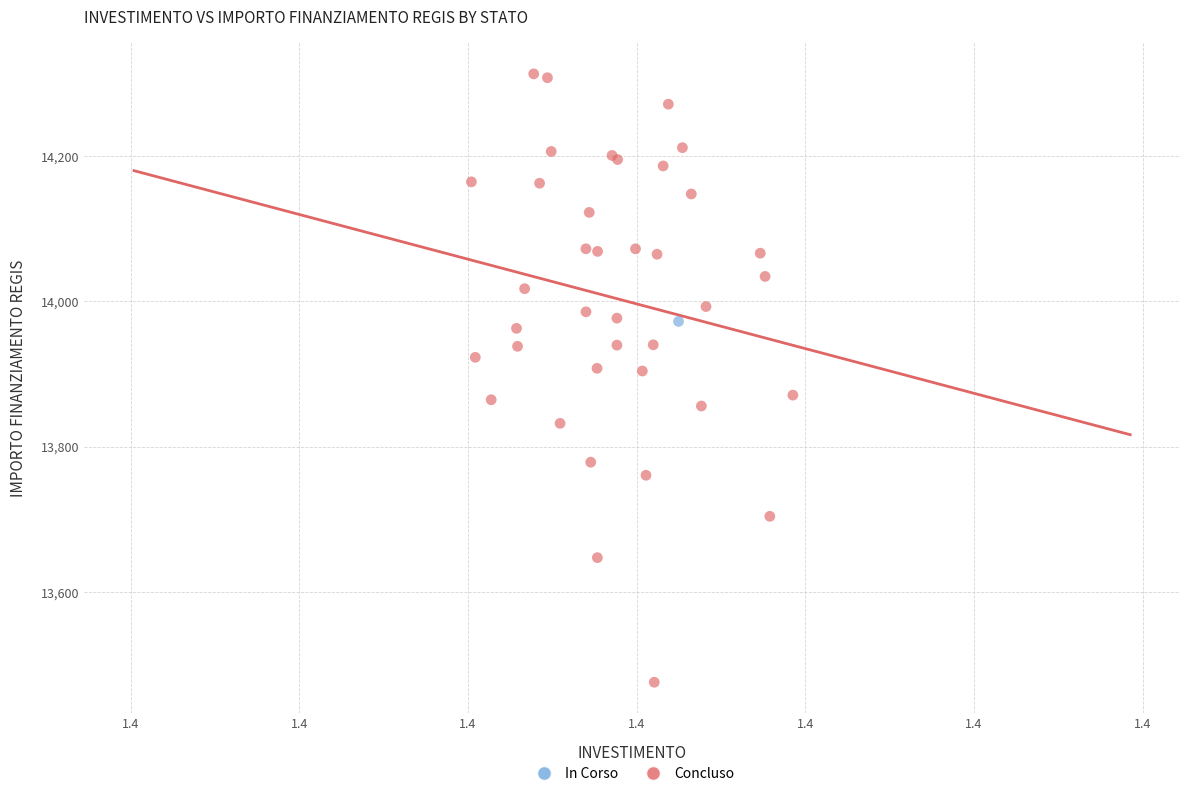

What are all the series names shown in the legend?

In Corso, Concluso